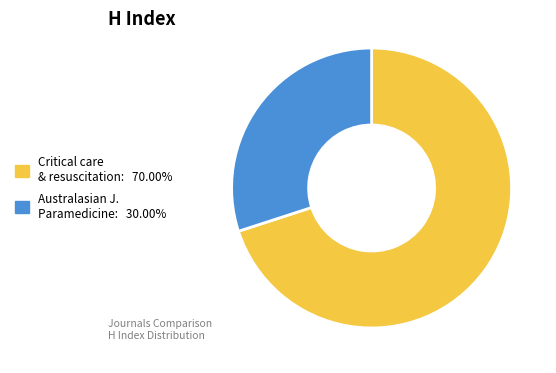

Does Australasian J. Paramedicine: 30.00% represent more than half of the total?

No